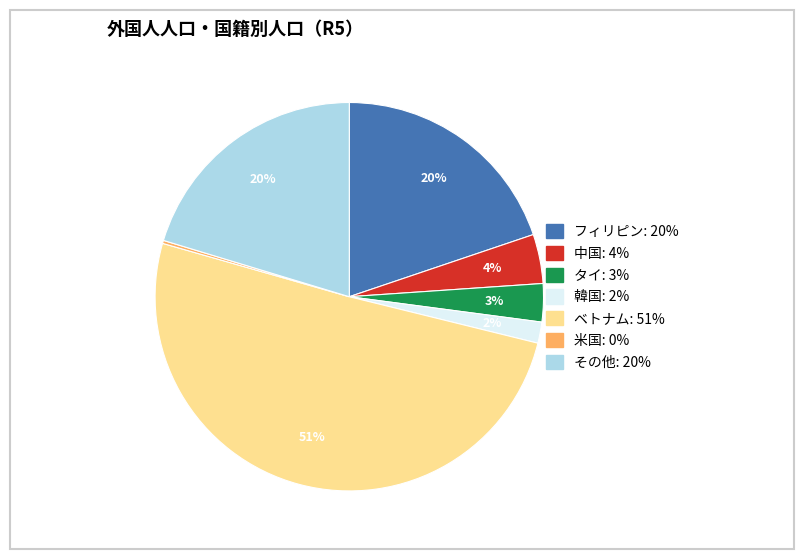

To the nearest percent, what is the difference between the タイ and フィリピン slice percentages?

17%